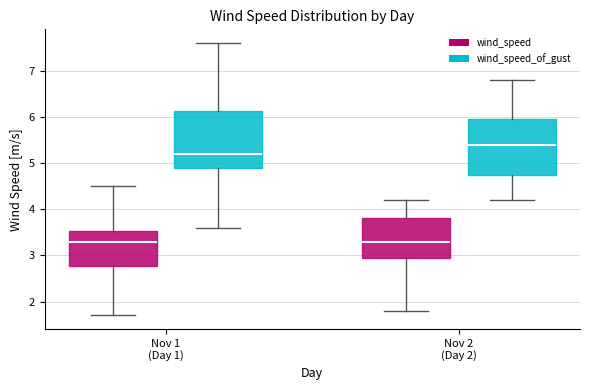

Reading left to right, transcribe this box plot: for each box, give where its median line is, the range the box spans, and where its two whiskers end, as read against the y-axis. The values are not printed on the chart, so give them approximately, as read against the axis.

Nov 1 (Day 1) (wind_speed): median 3.3, box 2.8 to 3.5, whiskers 1.7 to 4.5
Nov 1 (Day 1) (wind_speed_of_gust): median 5.2, box 4.9 to 6.1, whiskers 3.6 to 7.6
Nov 2 (Day 2) (wind_speed): median 3.3, box 3.0 to 3.8, whiskers 1.8 to 4.2
Nov 2 (Day 2) (wind_speed_of_gust): median 5.4, box 4.8 to 6.0, whiskers 4.2 to 6.8